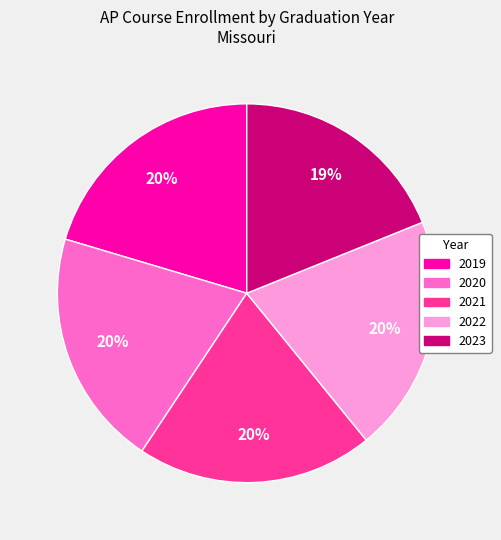

Approximately how many times larger is the value at 2021 compared to 2023?

1.1